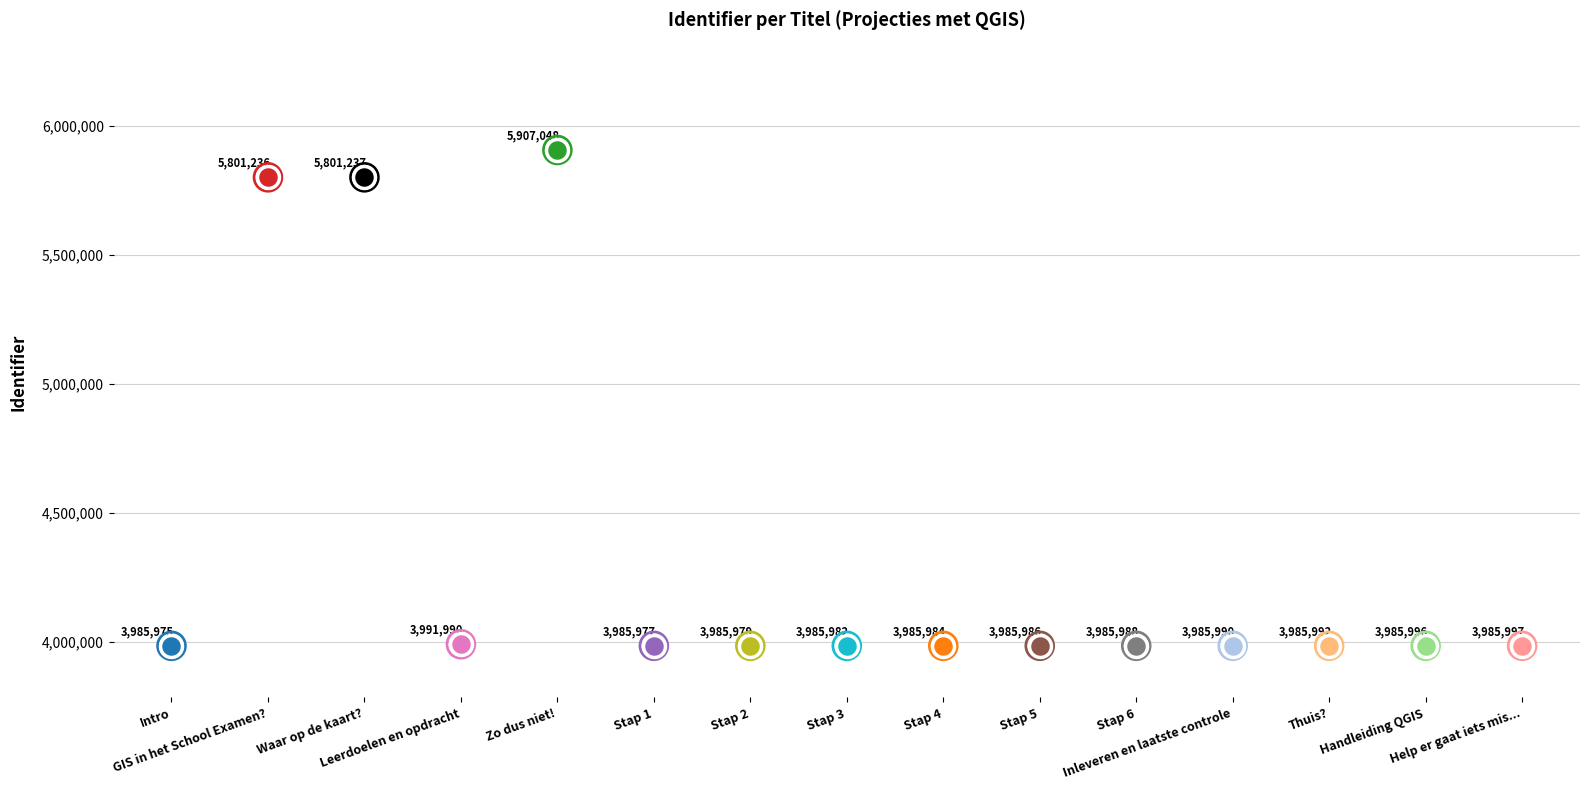

What is the ratio of the value at Stap 5 to the value at Intro?

1.0